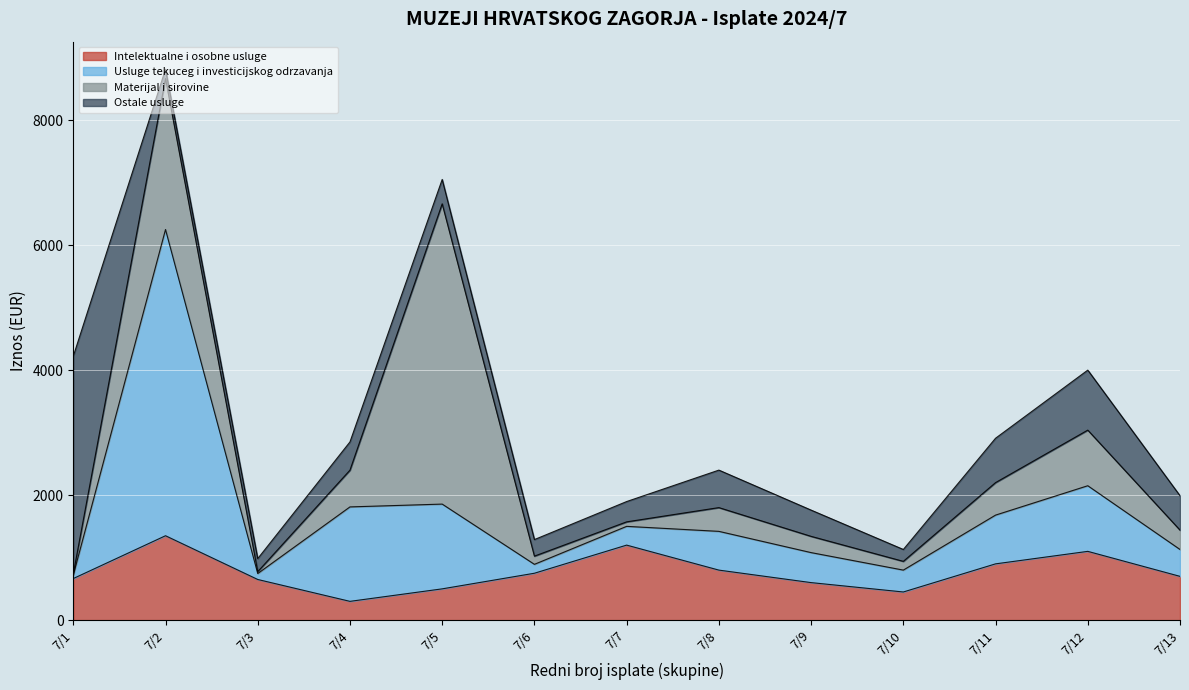

What is the highest value of the Intelektualne i osobne usluge series?

1350.0